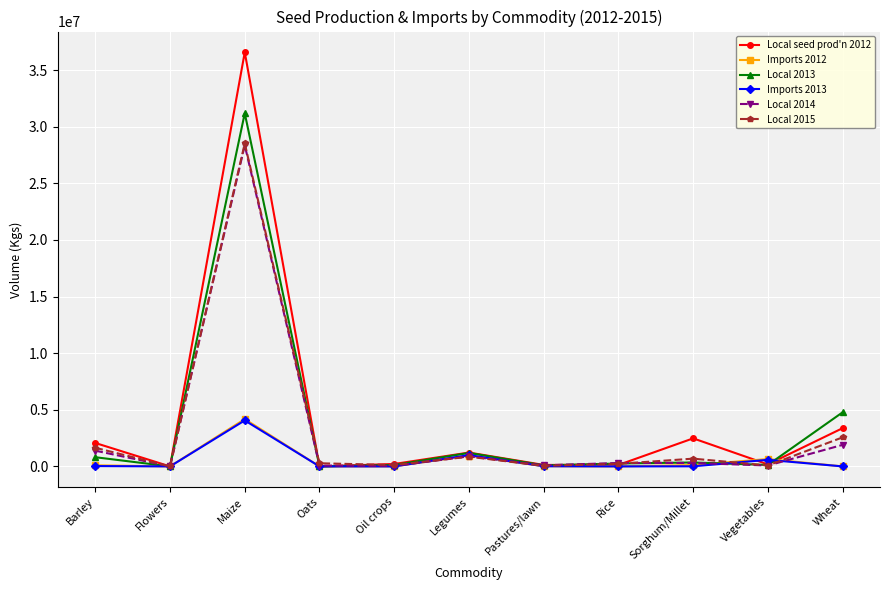

Where is the first local maximum for Local 2013?

Maize